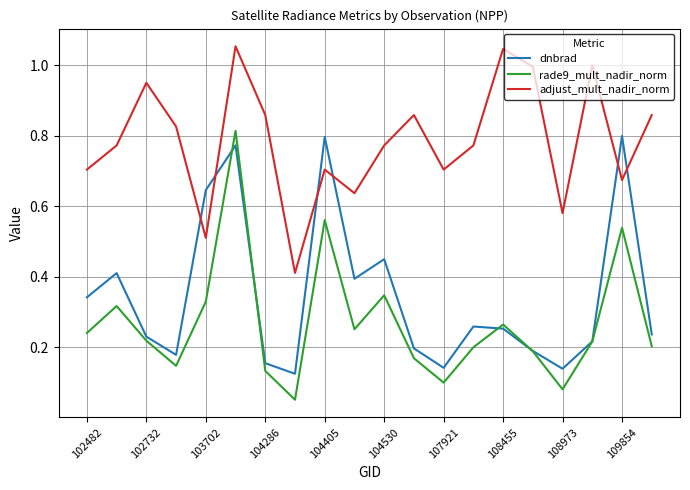

How many lines are shown in the chart?

3